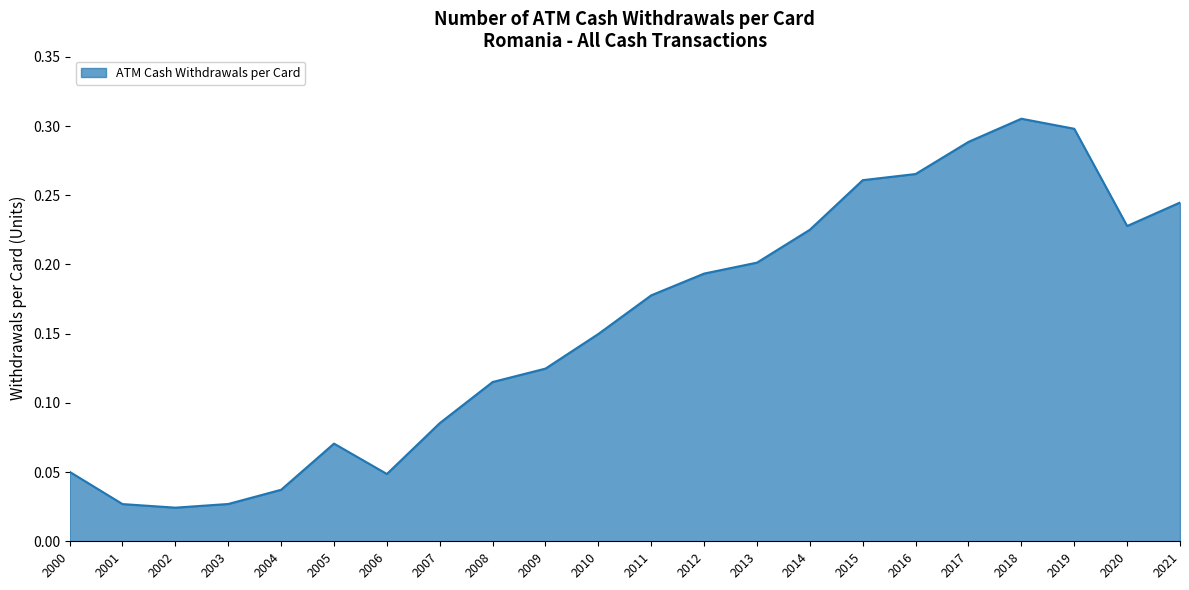

Which category has the highest value across all series?

2018